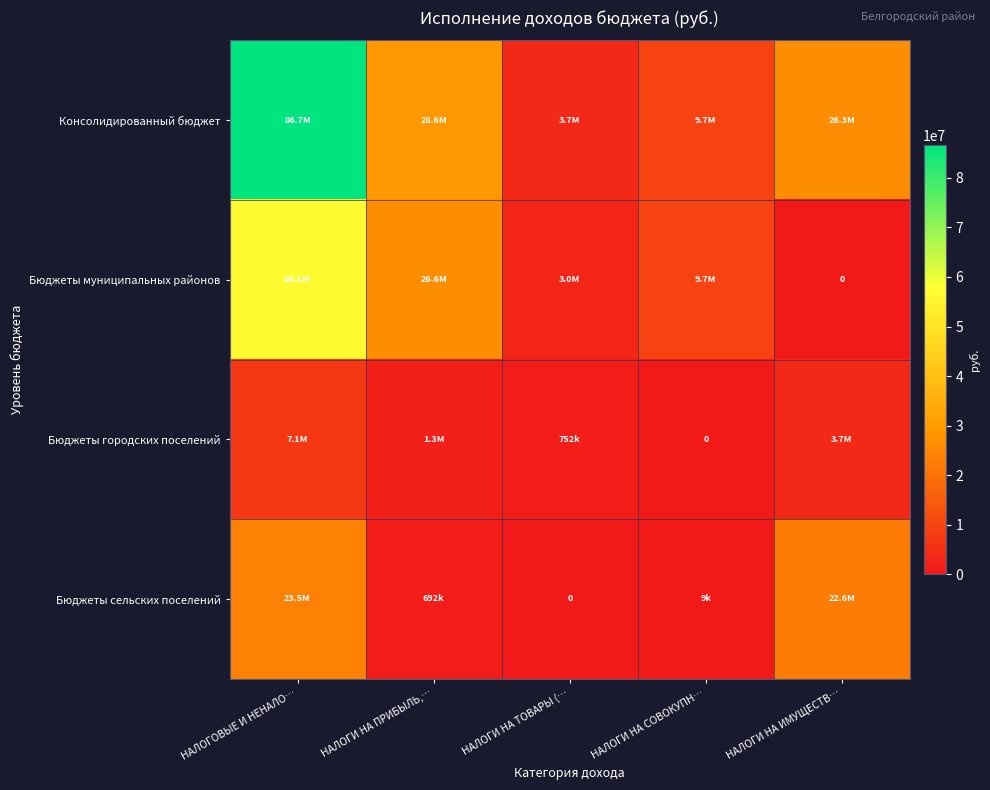

What is the difference between the highest and lowest values at НАЛОГИ НА ИМУЩЕСТВ…?

26252290.0